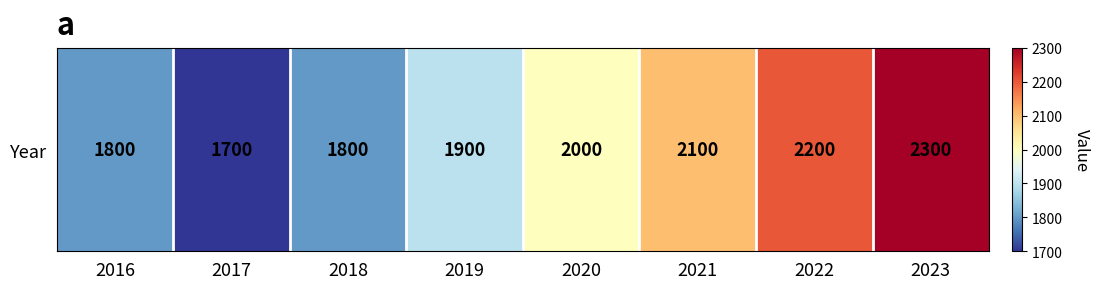

What is the ratio of the value at 2016 to the value at 2017?

1.1